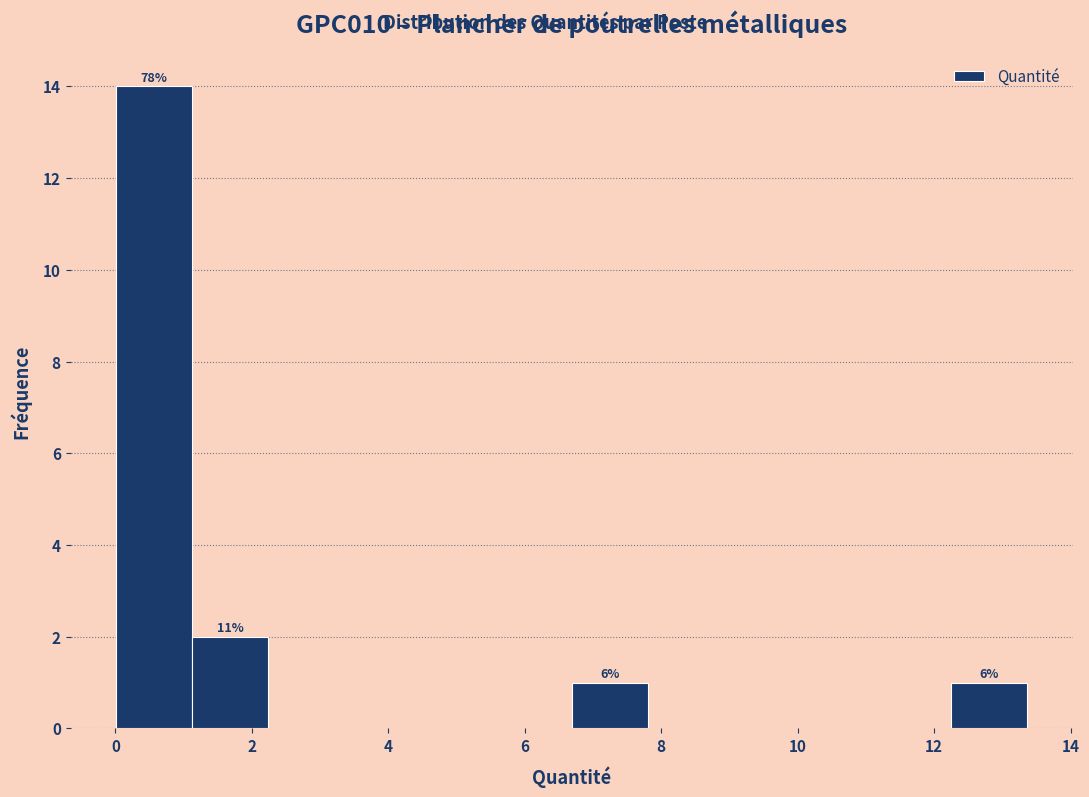

Which range on the x-axis has the tallest bar?

0.0 to 1.2